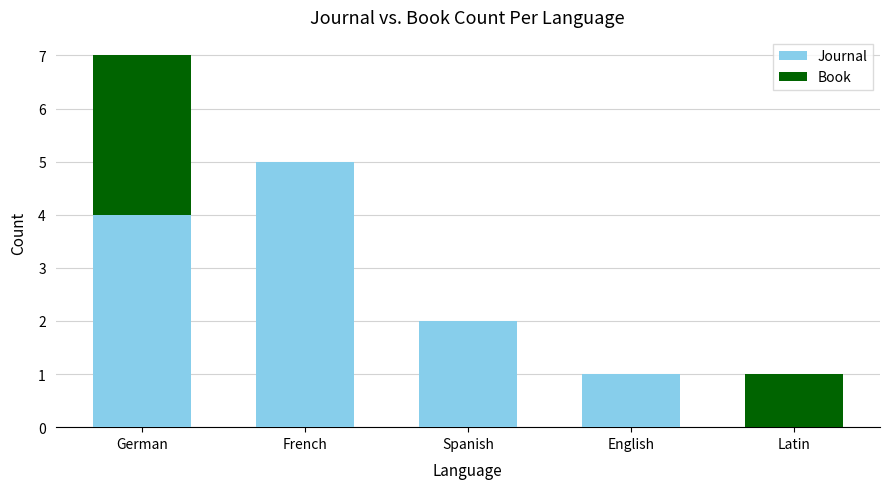

Is it true that Journal equals 2 at Spanish?

True